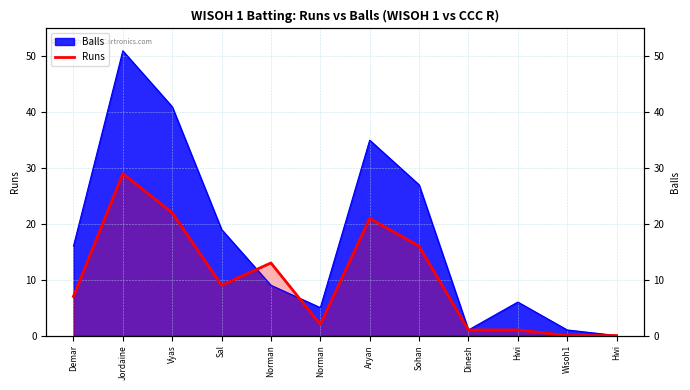

What is the sum of all values?

121